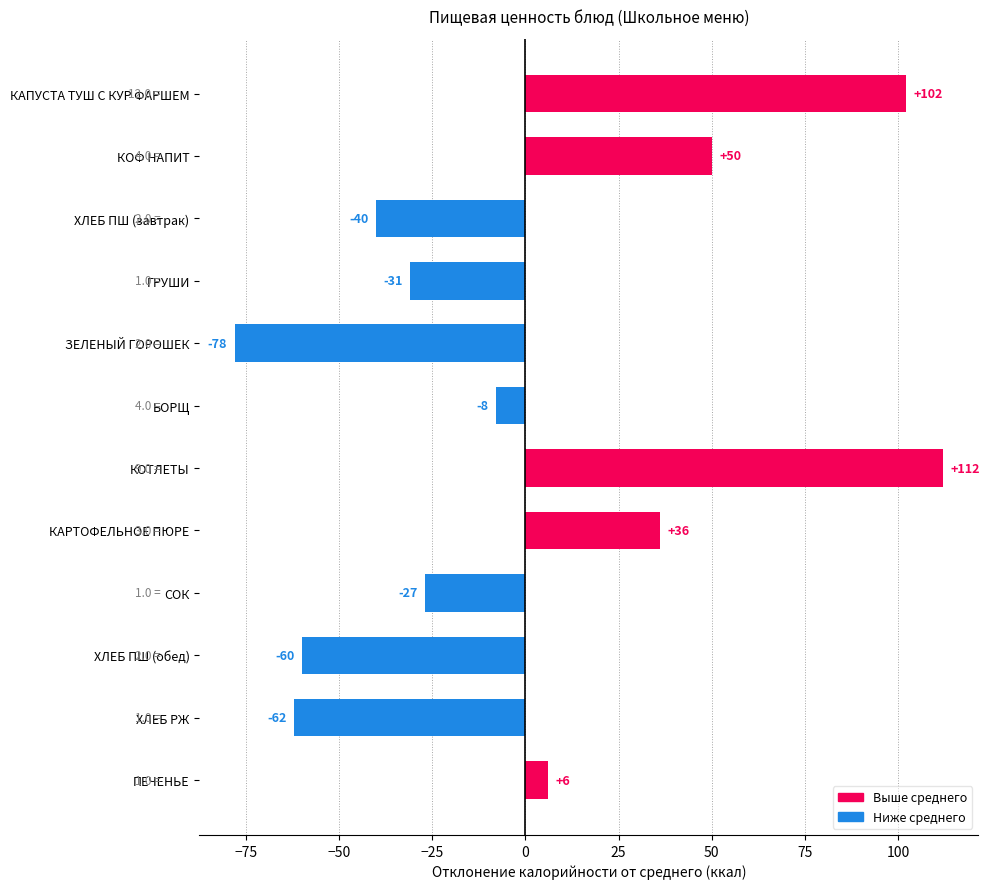

Reading top to bottom, transcribe all the data shown in this chart.

102	50	-40	-31	-78	-8	112	36	-27	-60	-62	6